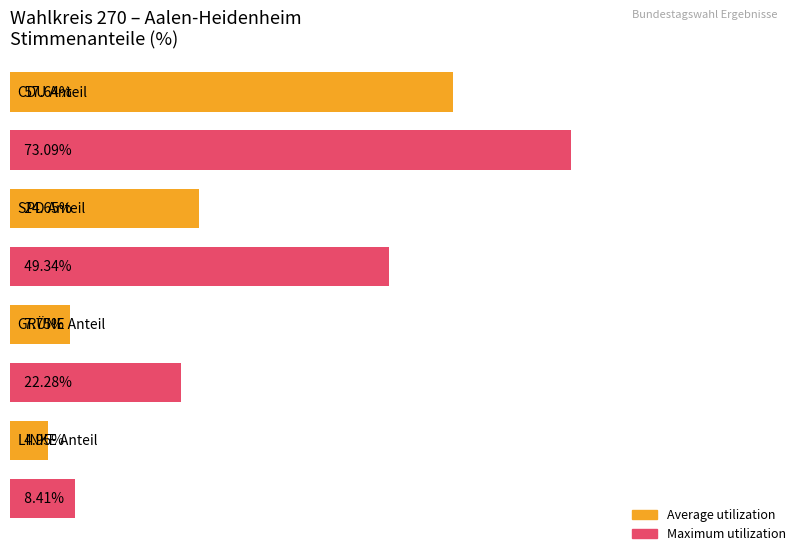

How many bars are there in each group?

2